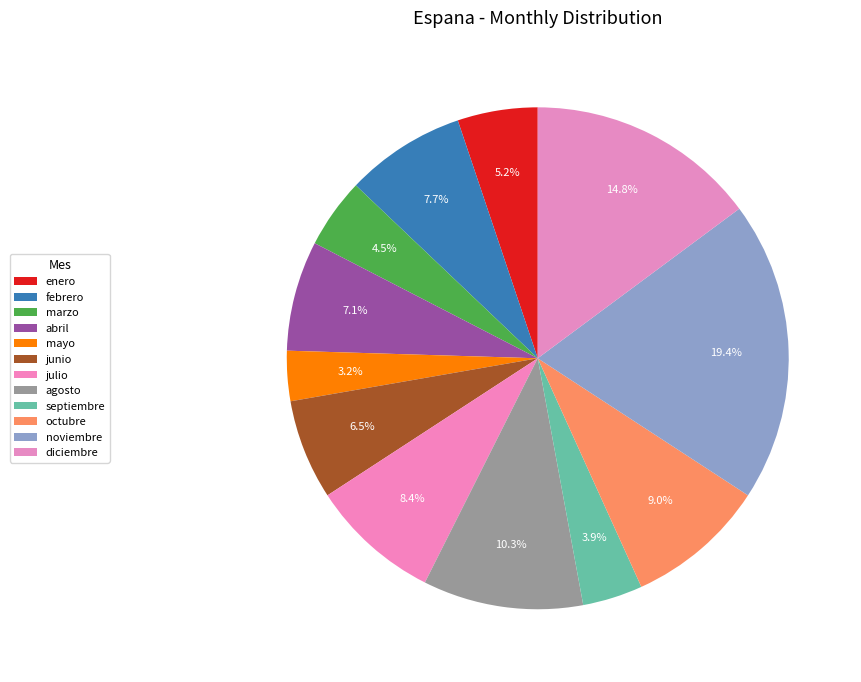

What percentage is the diciembre slice, to the nearest percent?

15%